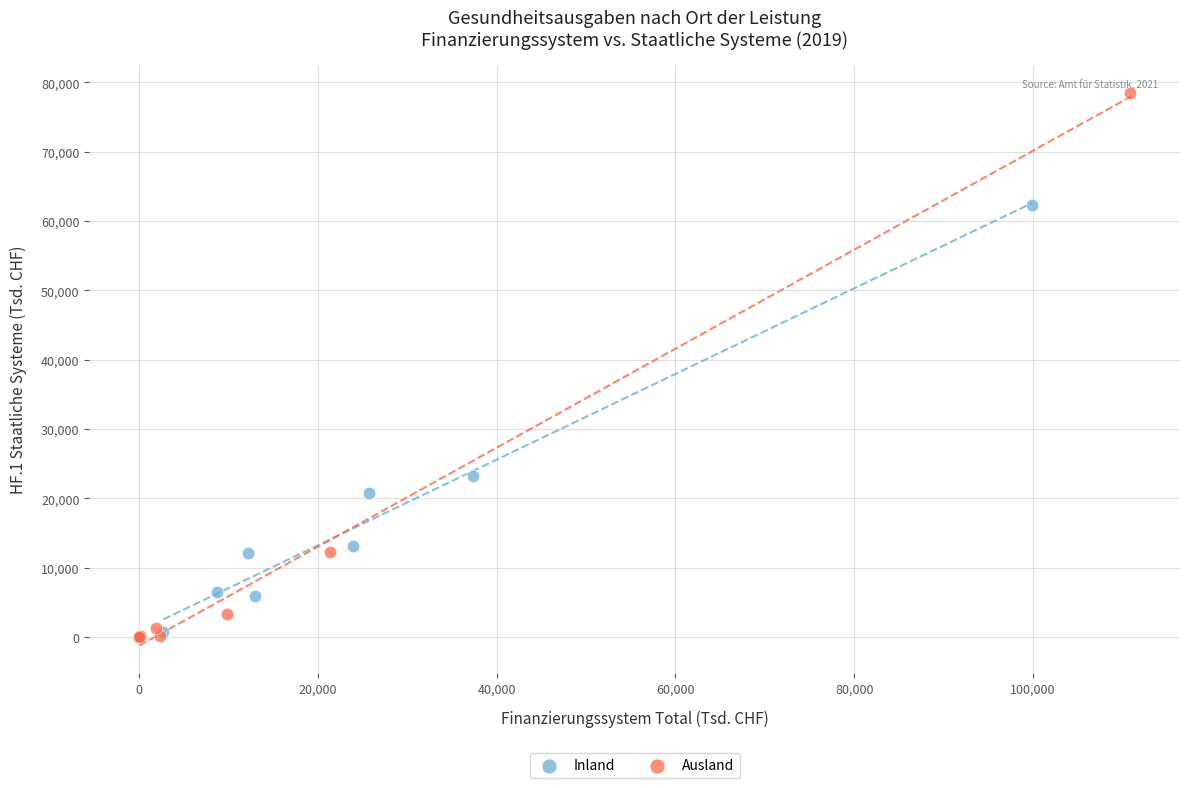

What are all the series names shown in the legend?

Inland, Ausland